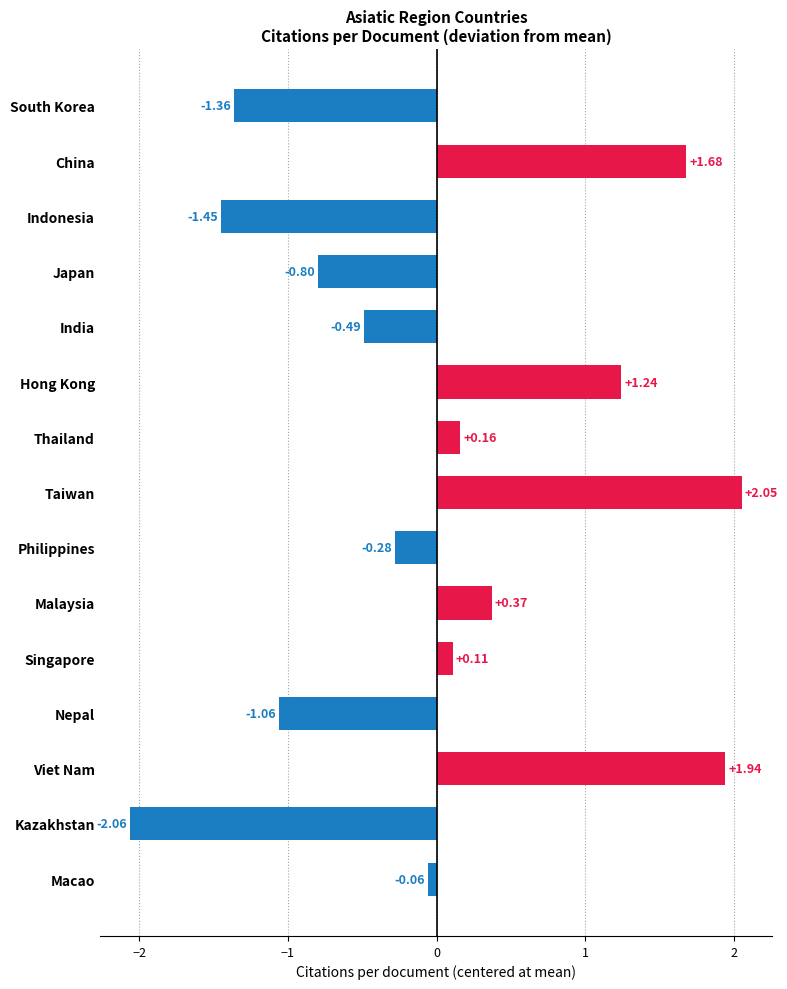

What is the change in value from Singapore to Viet Nam?

+1.8